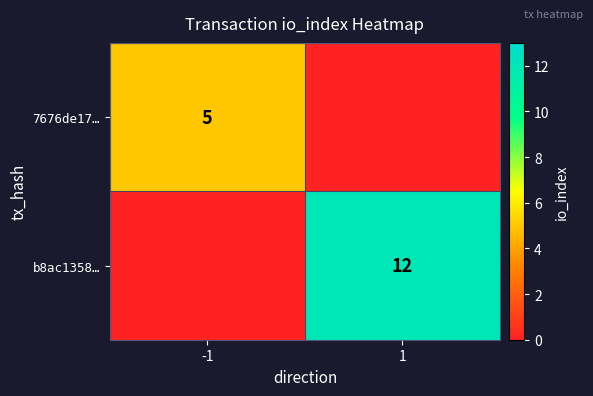

True or false: 7676de17… has a value of 9 at -1.

False